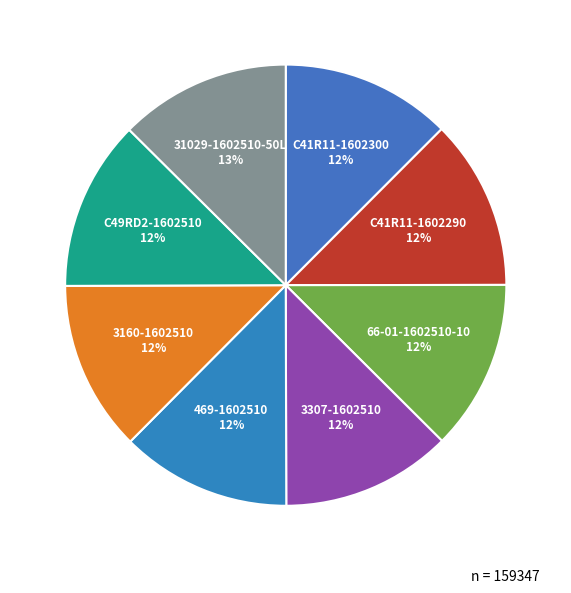

What percentage is the C49RD2-1602510 slice, to the nearest percent?

12%